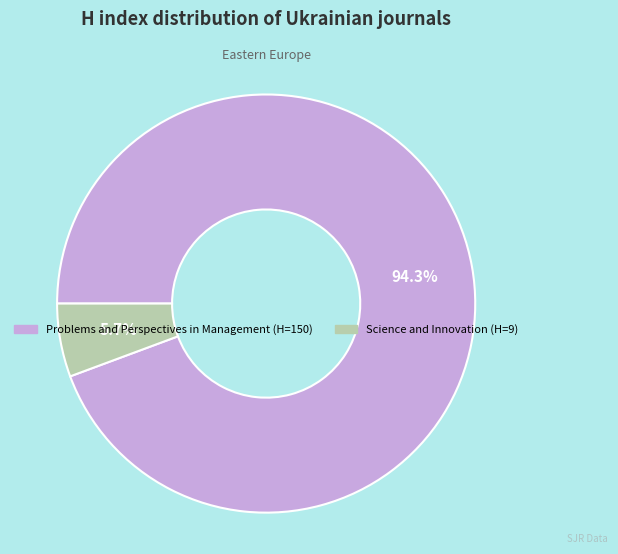

To the nearest percent, what is the average slice percentage?

50%